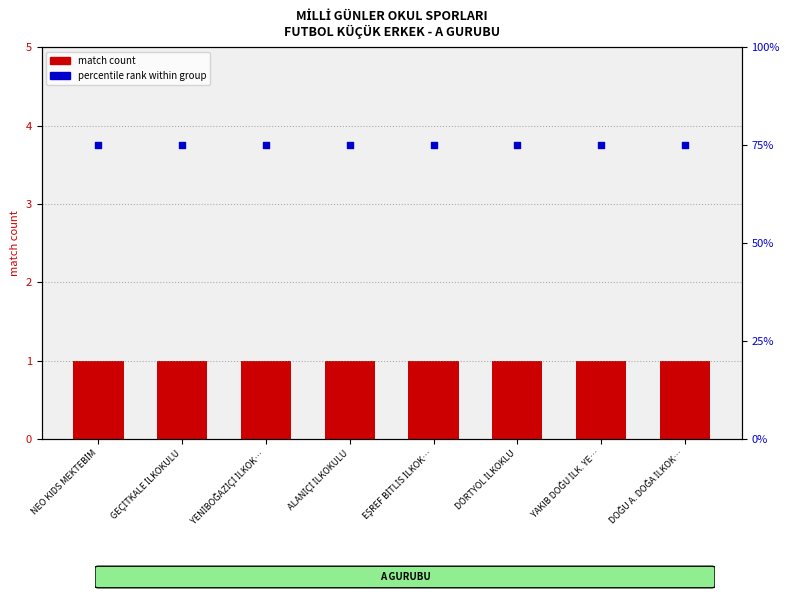

What are all the series names shown in the legend?

match count, percentile rank within group